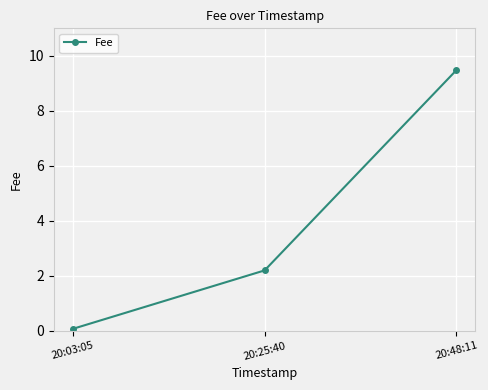

List the labels in order of value, largest first.

20:48:11, 20:25:40, 20:03:05